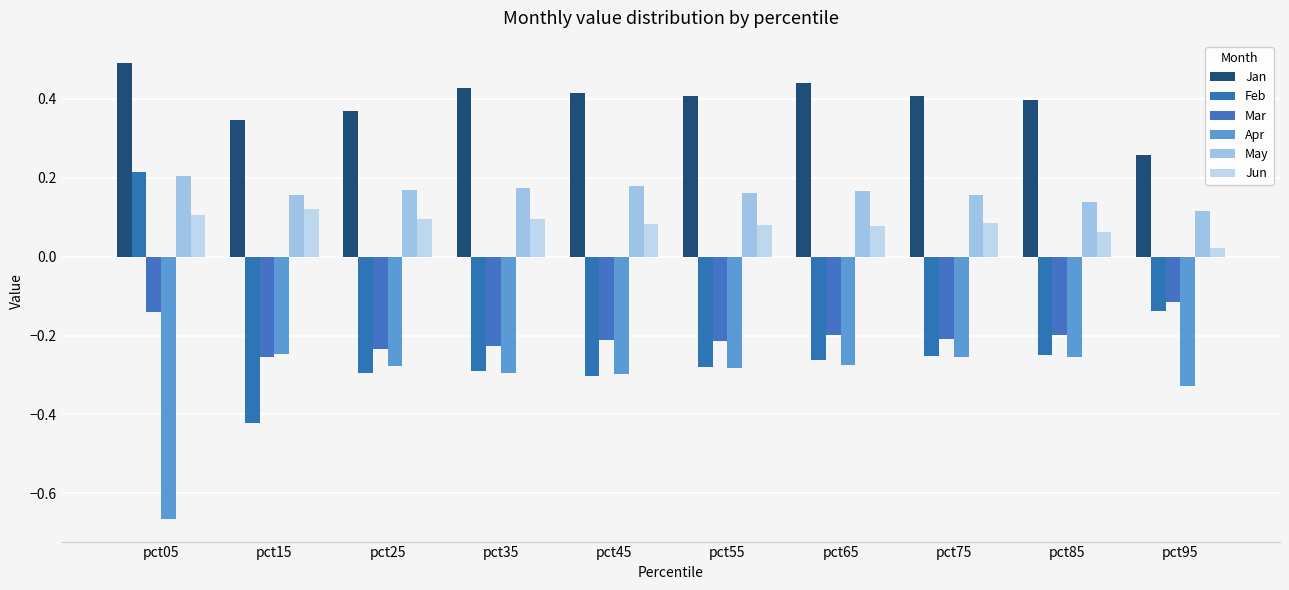

How many categories are shown in the chart?

10